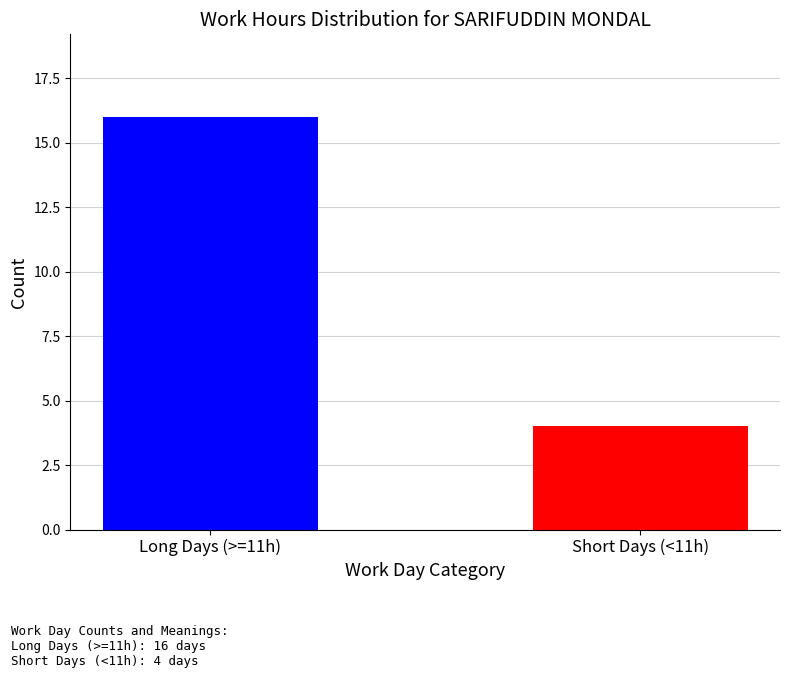

What is the smallest value displayed?

4